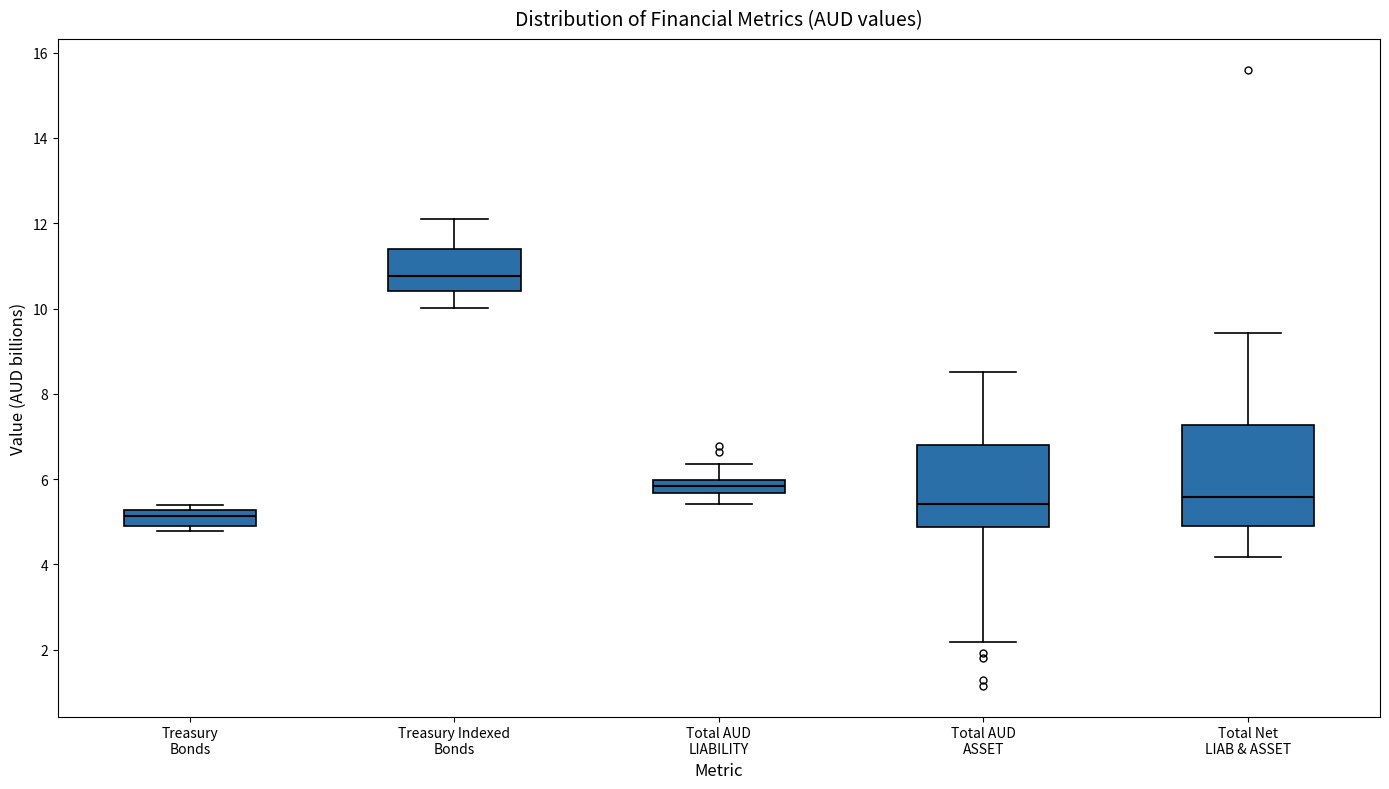

Where is the upper edge of the box for Total Net LIAB & ASSET on the y-axis? The values are not printed on the chart, so give them approximately, as read against the axis.

7.2